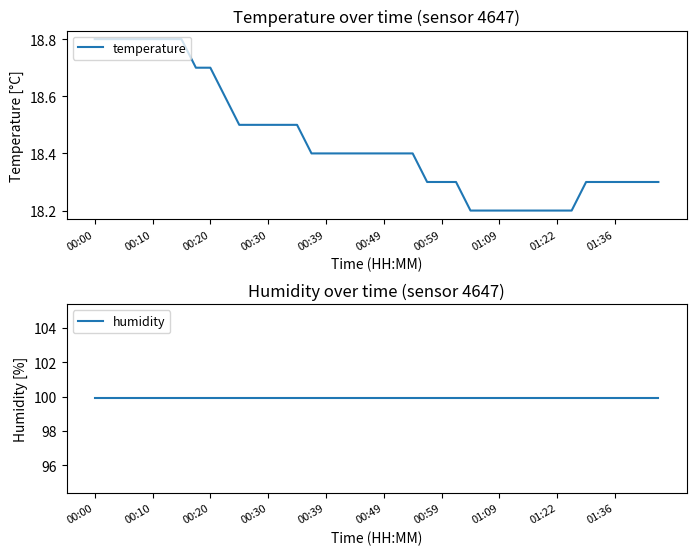

What is the highest value of the temperature series?

18.8